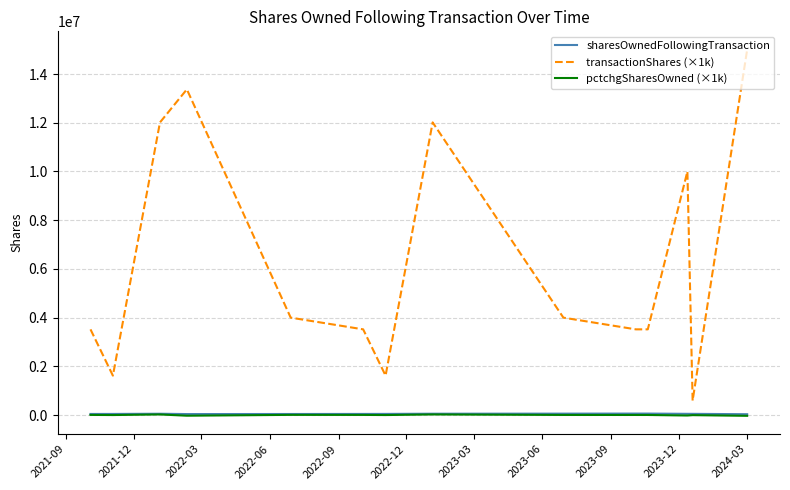

True or false: pctchgSharesOwned (×1k) and transactionShares (×1k) cross at least once.

False